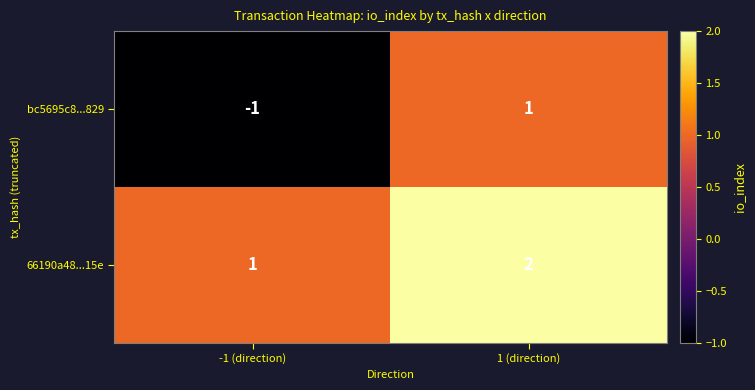

Reading right to left, extract all data points from this chart.

bc5695c8...829: 1	-1
66190a48...15e: 2	1